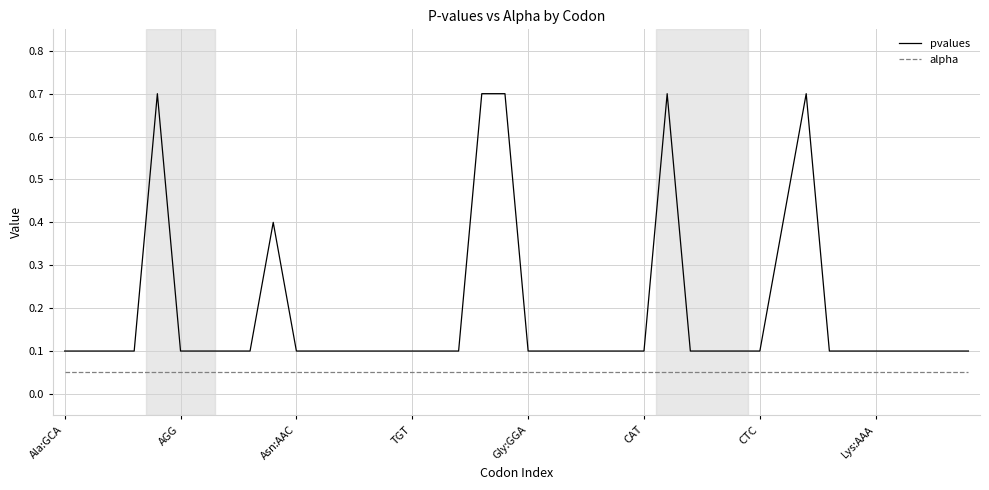

What is the greatest value displayed?

0.7